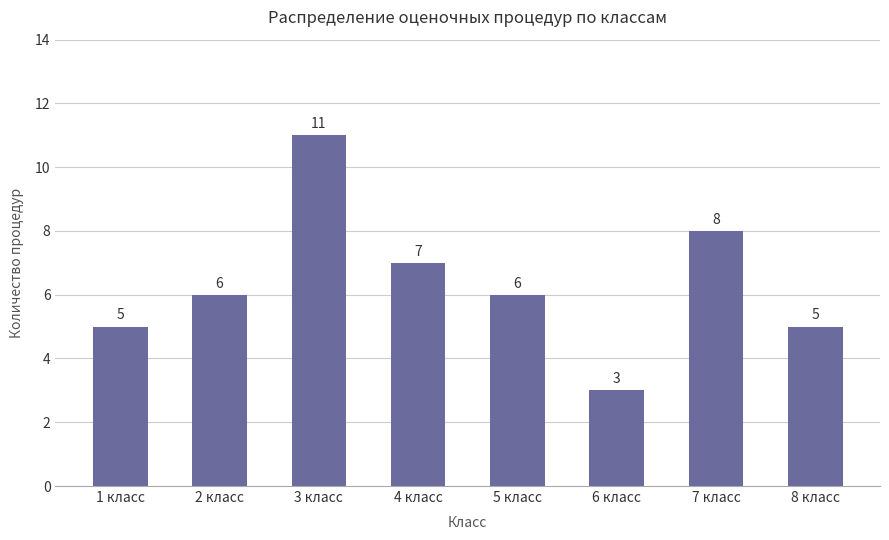

How many data points are less than 6?

3